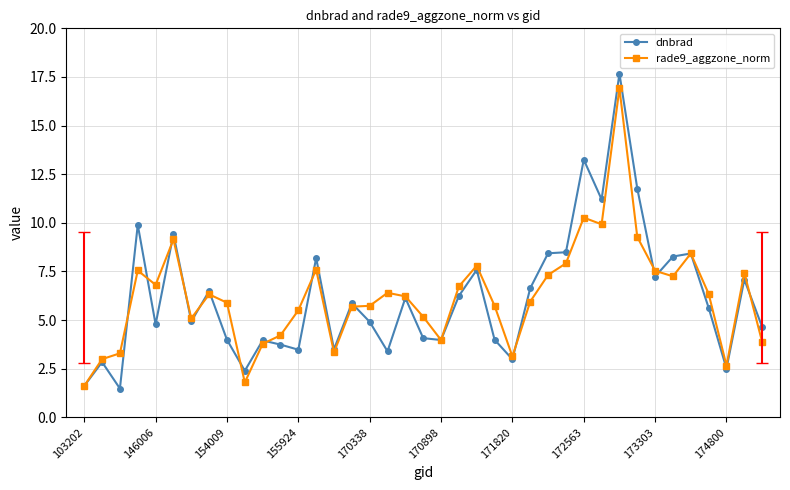

What is the value of the rade9_aggzone_norm point at the 33rd from the left?

7.5